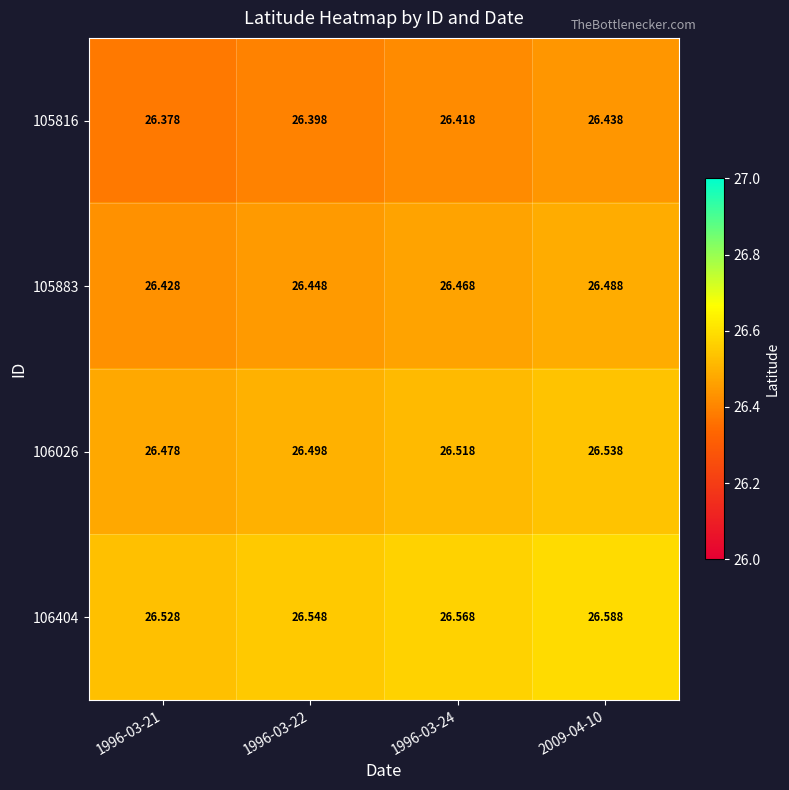

How many categories are shown in the chart?

4